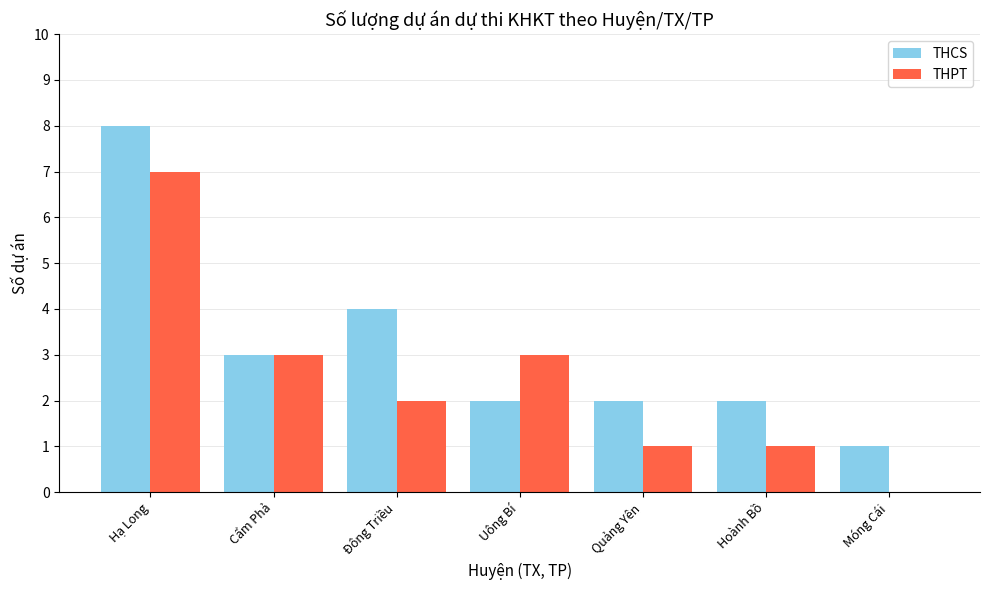

Reading left to right, transcribe all the data shown in this chart.

THCS: 8	3	4	2	2	2	1
THPT: 7	3	2	3	1	1	0